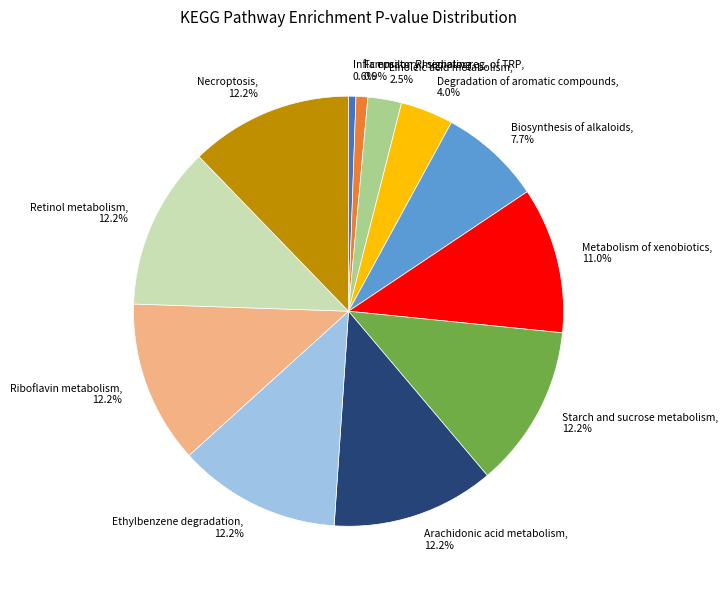

What percentage do Riboflavin metabolism, 12.2% and Biosynthesis of alkaloids, 7.7% together represent?

19.9%